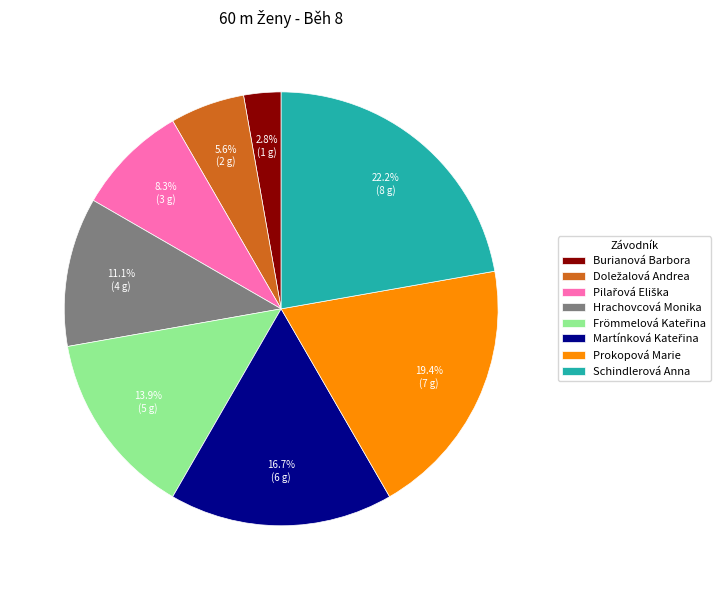

Which category has the smallest portion of the pie?

Burianová Barbora